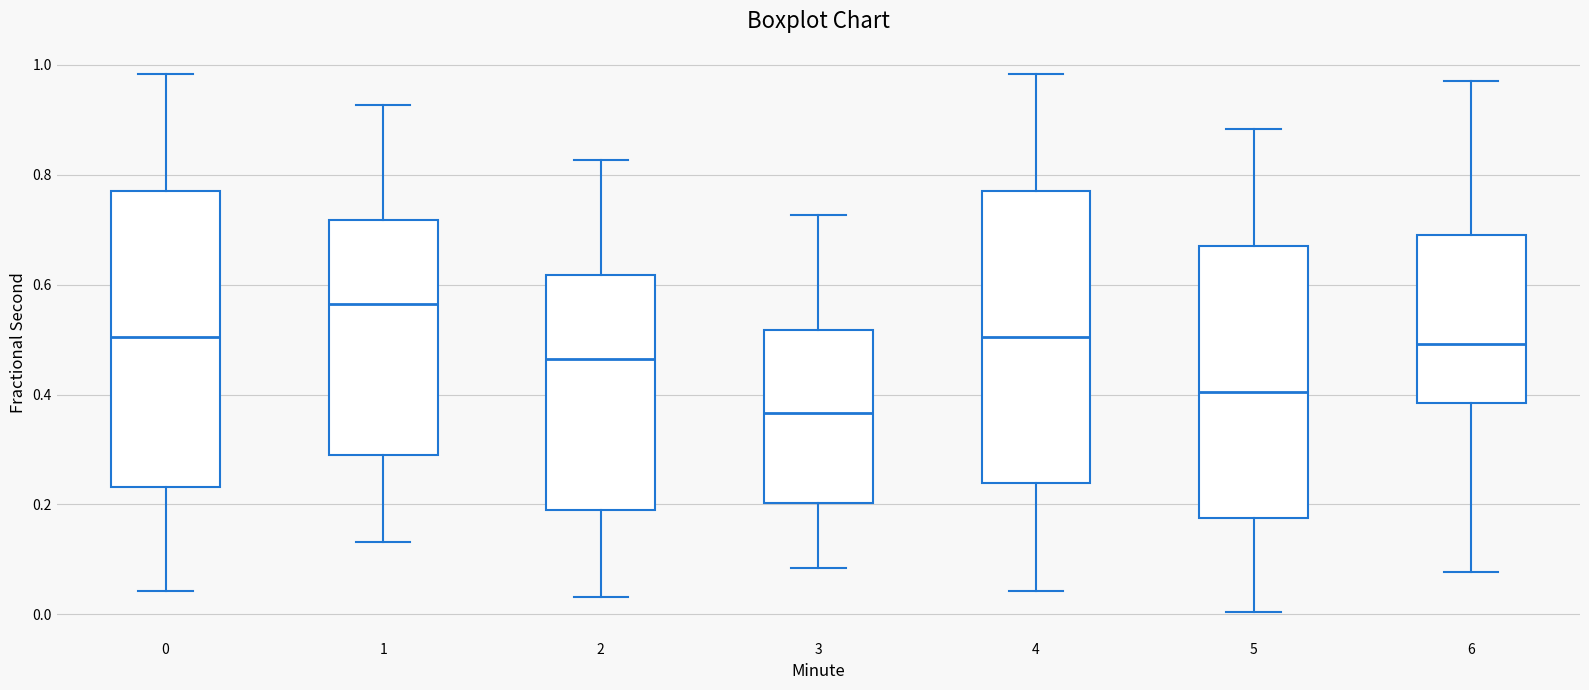

Which box's median line is the highest?

1